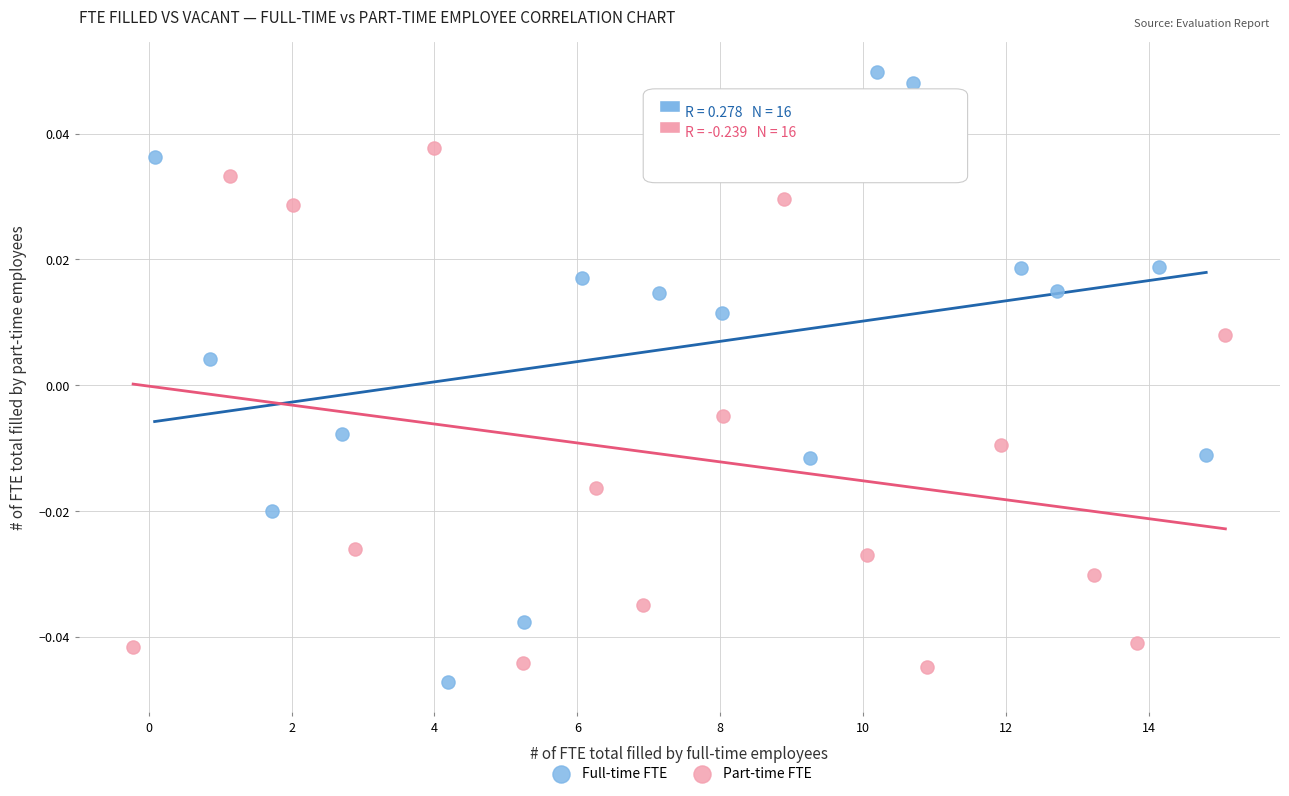

Which series contains the highest Y value?

Full-time FTE